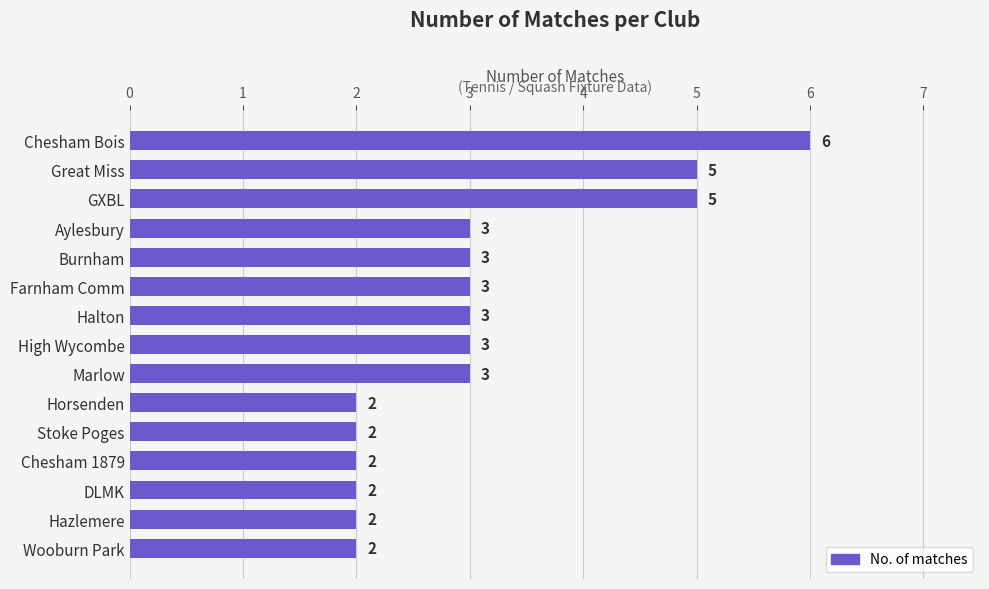

Count the values in the range 2 to 3.

12